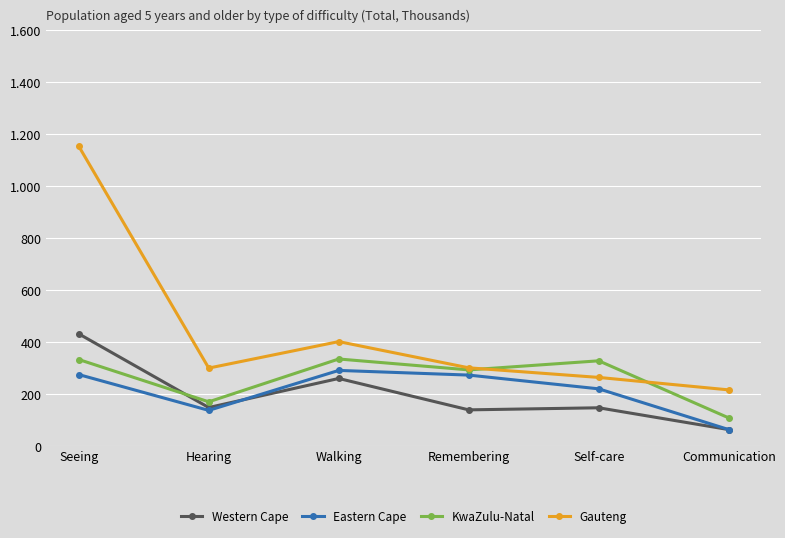

Between Seeing and Self-care, which series saw the biggest shift?

Gauteng